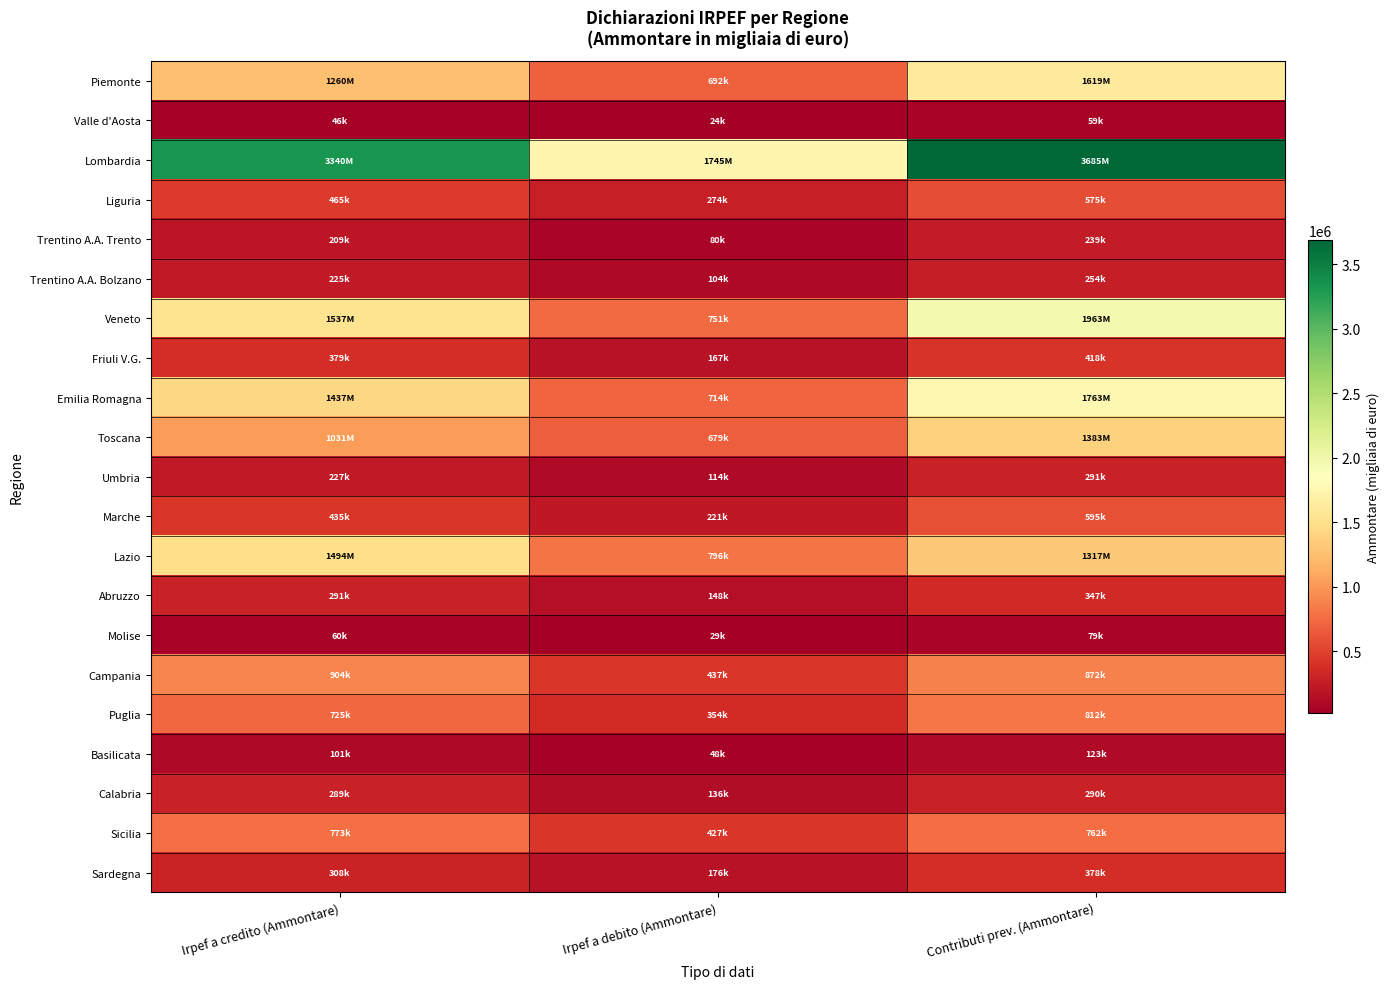

Which series changed the most between Irpef a credito (Ammontare) and Irpef a debito (Ammontare)?

Lombardia